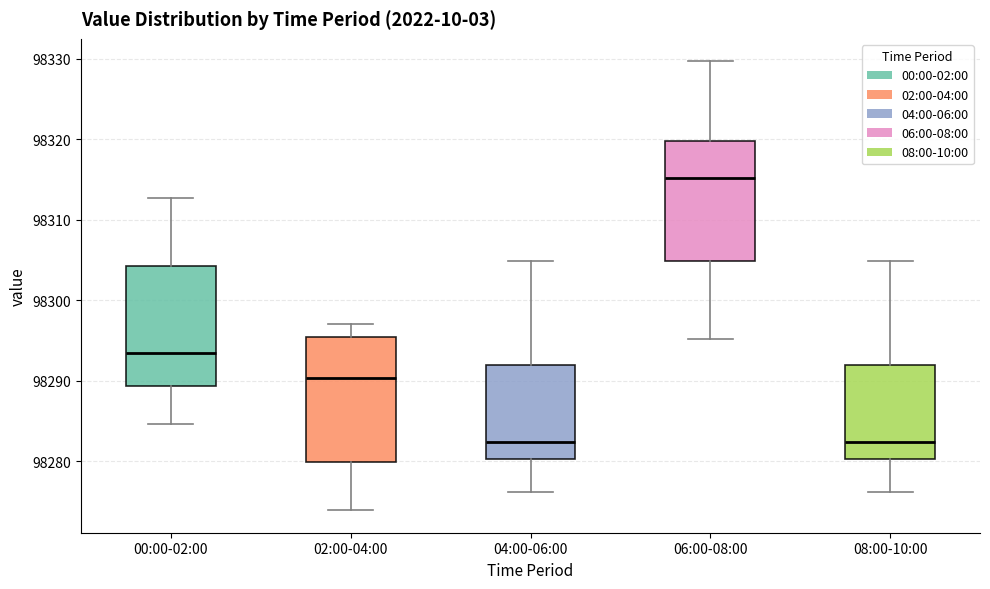

Reading left to right, transcribe this box plot: for each box, give where its median line is, the range the box spans, and where its two whiskers end, as read against the y-axis. The values are not printed on the chart, so give them approximately, as read against the axis.

00:00-02:00: median 98293, box 98289 to 98304, whiskers 98285 to 98313
02:00-04:00: median 98290, box 98280 to 98295, whiskers 98274 to 98297
04:00-06:00: median 98282, box 98280 to 98292, whiskers 98276 to 98305
06:00-08:00: median 98315, box 98305 to 98320, whiskers 98295 to 98330
08:00-10:00: median 98282, box 98280 to 98292, whiskers 98276 to 98305